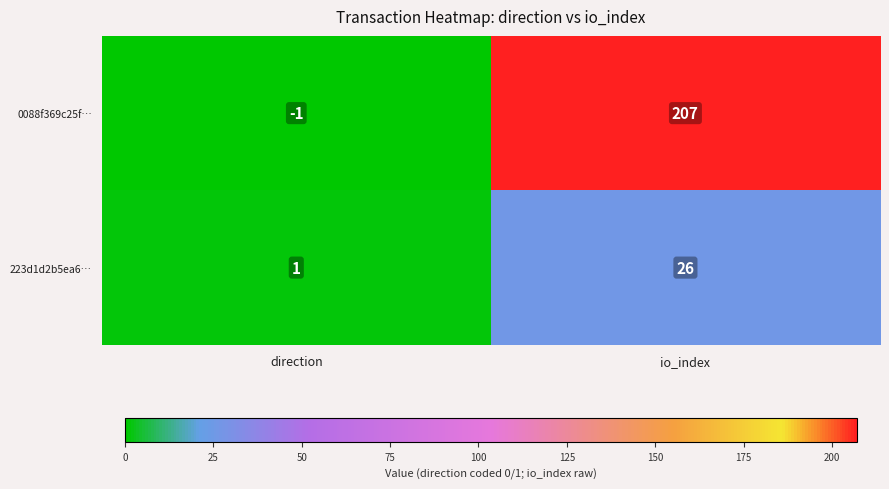

Which series has the largest range (max minus min)?

0088f369c25f…